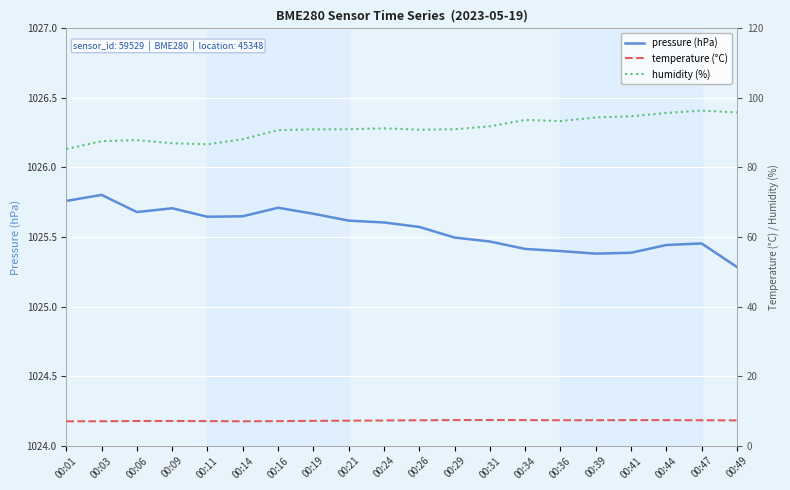

Which series has the largest total across all categories?

pressure (hPa)